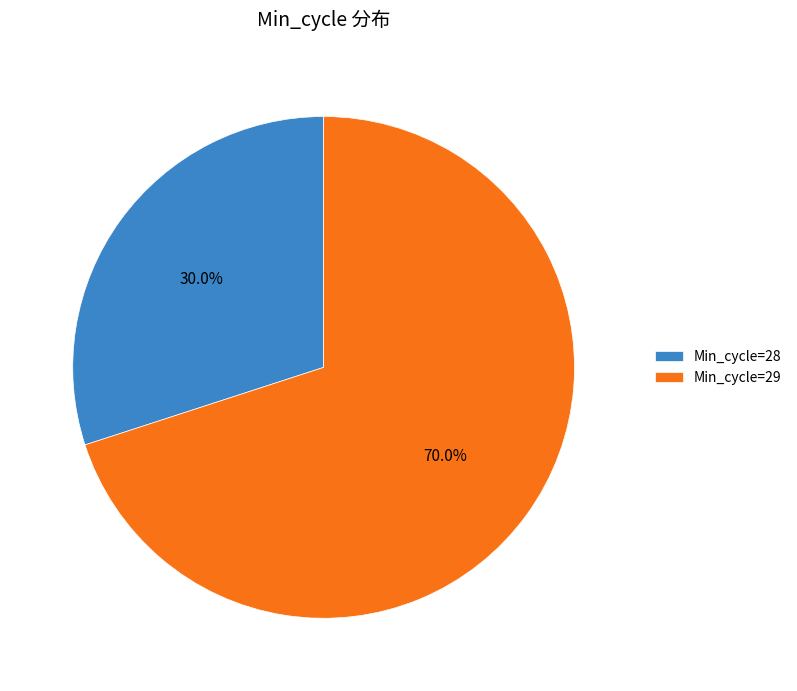

How many slices are in this pie chart?

2